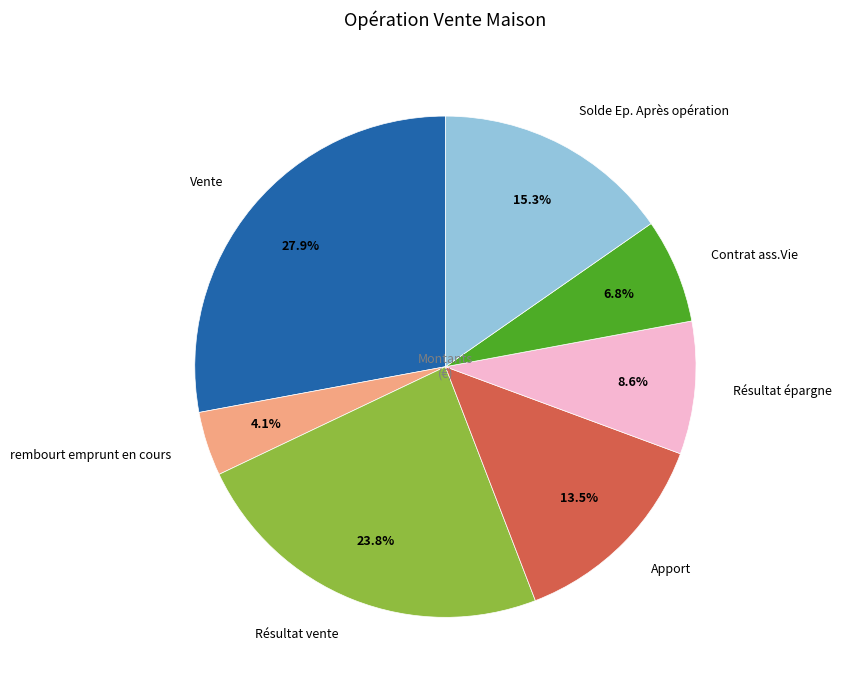

Does Résultat épargne represent more than half of the total?

No